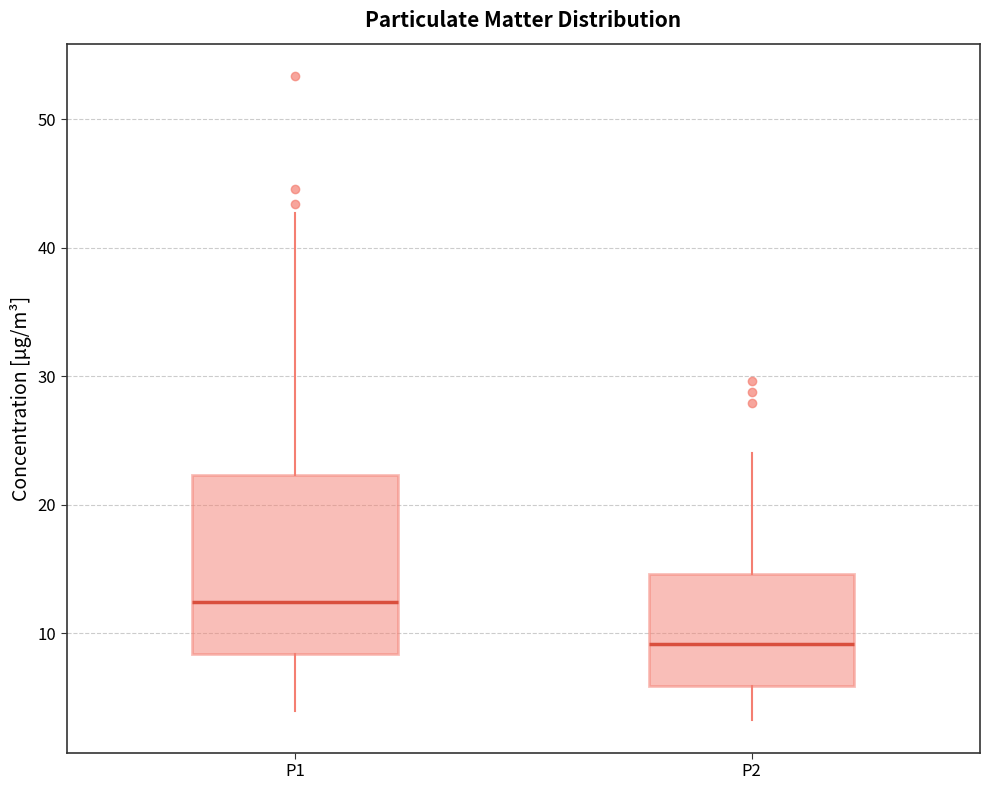

Which box is the tallest, from its lower edge to its upper edge?

P1